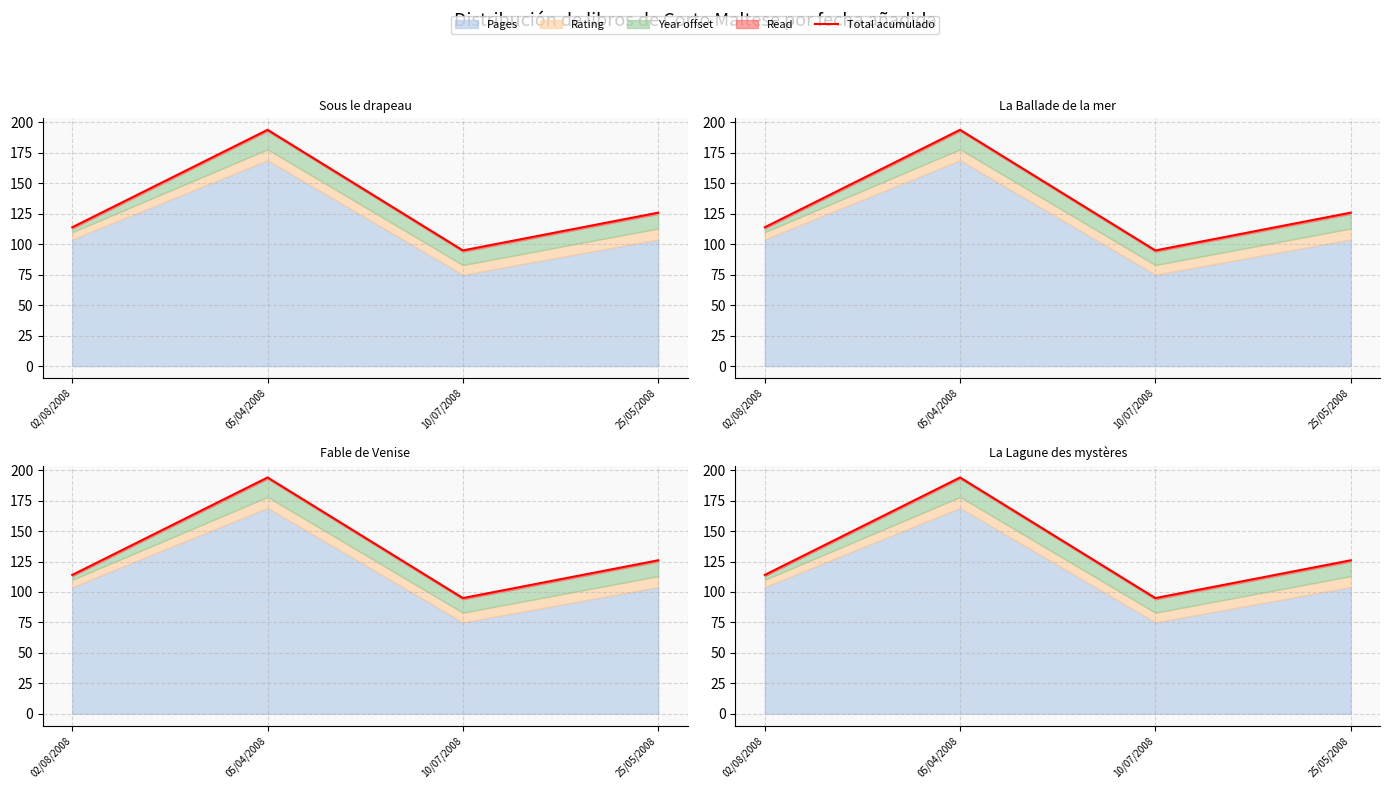

Which has a higher value, 05/04/2008 or 25/05/2008?

05/04/2008